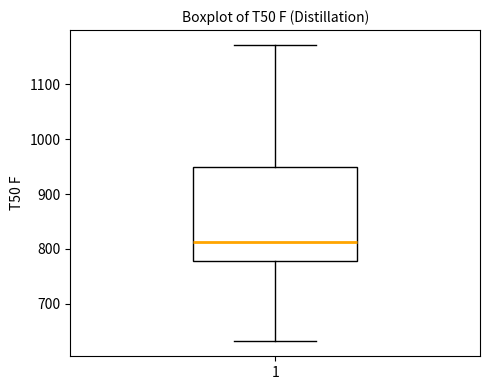

Transcribe this box plot: give where the median line is, the range the box spans, and where the two whiskers end, as read against the y-axis. The values are not printed on the chart, so give them approximately, as read against the axis.

median 810, box 780 to 950, whiskers 630 to 1170